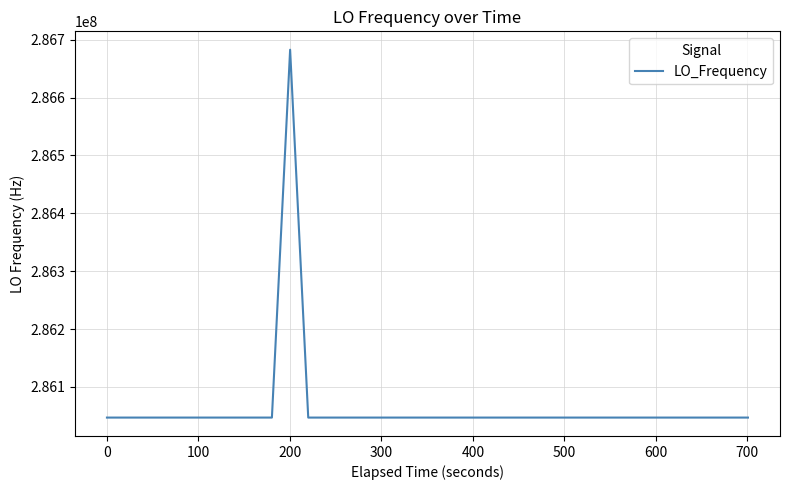

What is the maximum value shown in the chart?

286682706.3